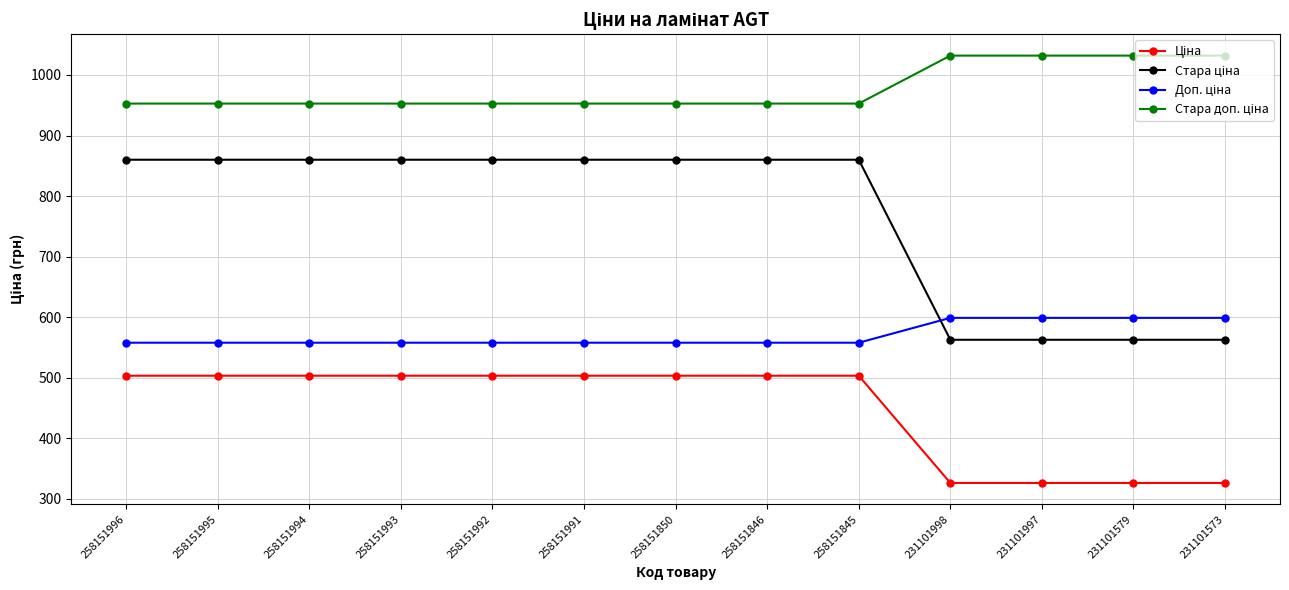

At how many categories does at least one series exceed 906?

13